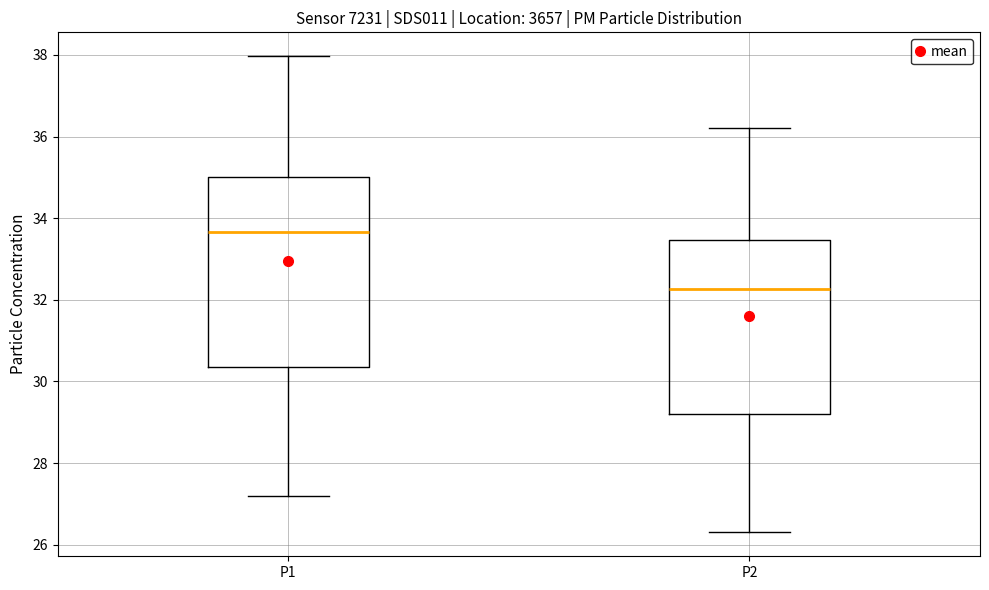

Where is the upper edge of the box for P2 on the y-axis? The values are not printed on the chart, so give them approximately, as read against the axis.

33.4